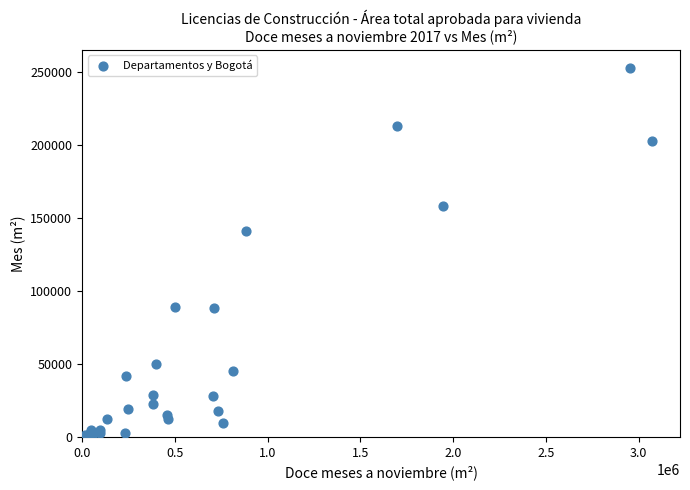

What Y value in the scatter plot is closest to 126203?

140565